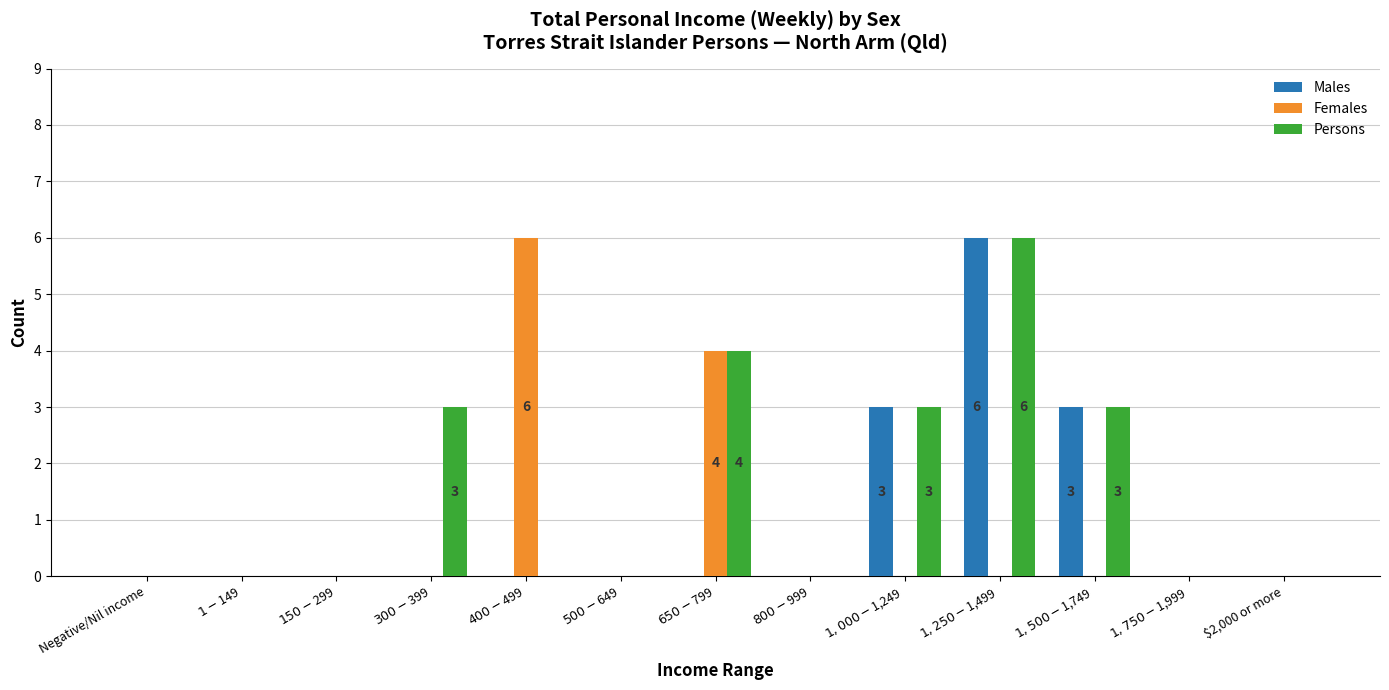

Which series has the largest total across all categories?

Persons